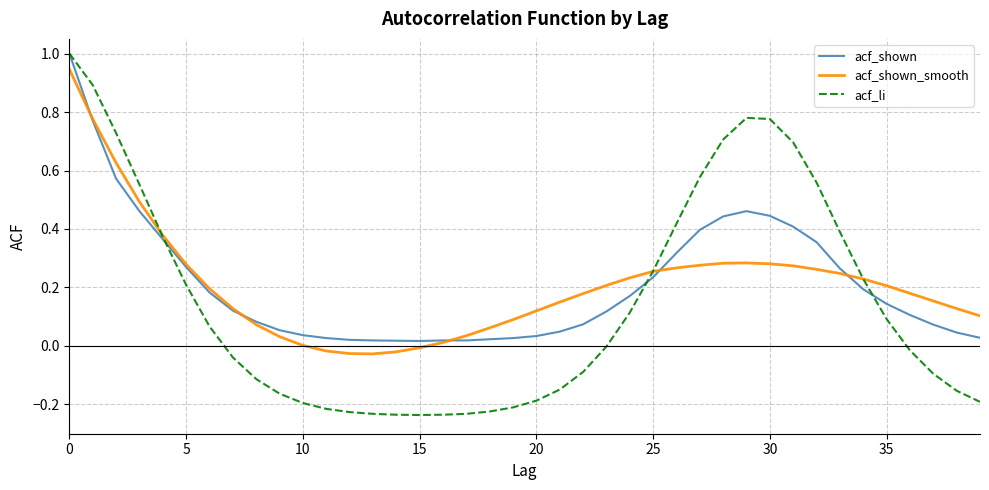

What is the greatest value displayed?

1.0